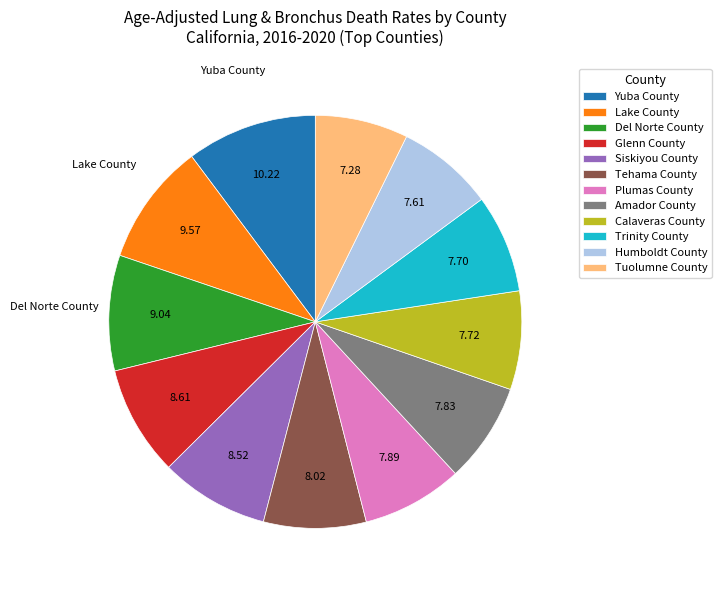

Which slice is the largest?

Yuba County